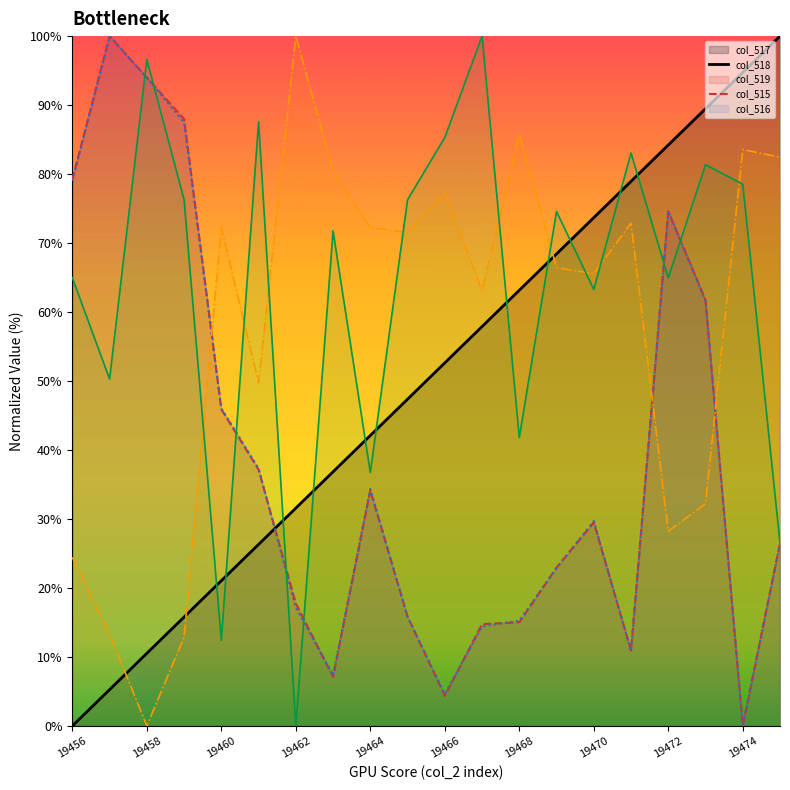

True or false: col_519_line has a value of 25.5 at 19468.

False